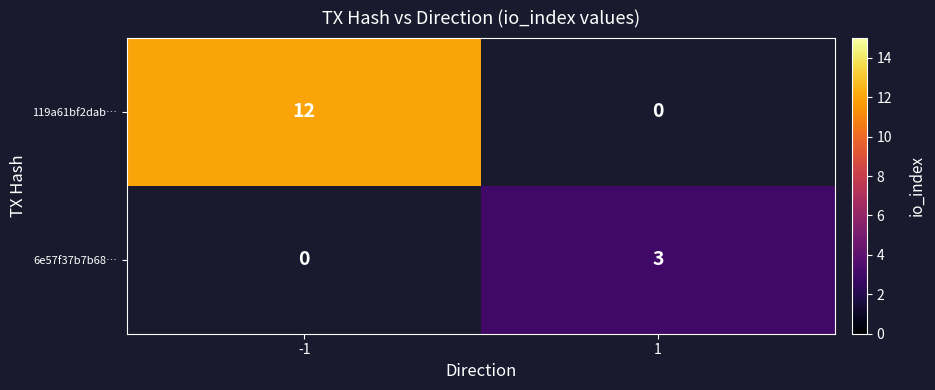

True or false: 119a61bf2dab… has a value of 12 at -1.

True